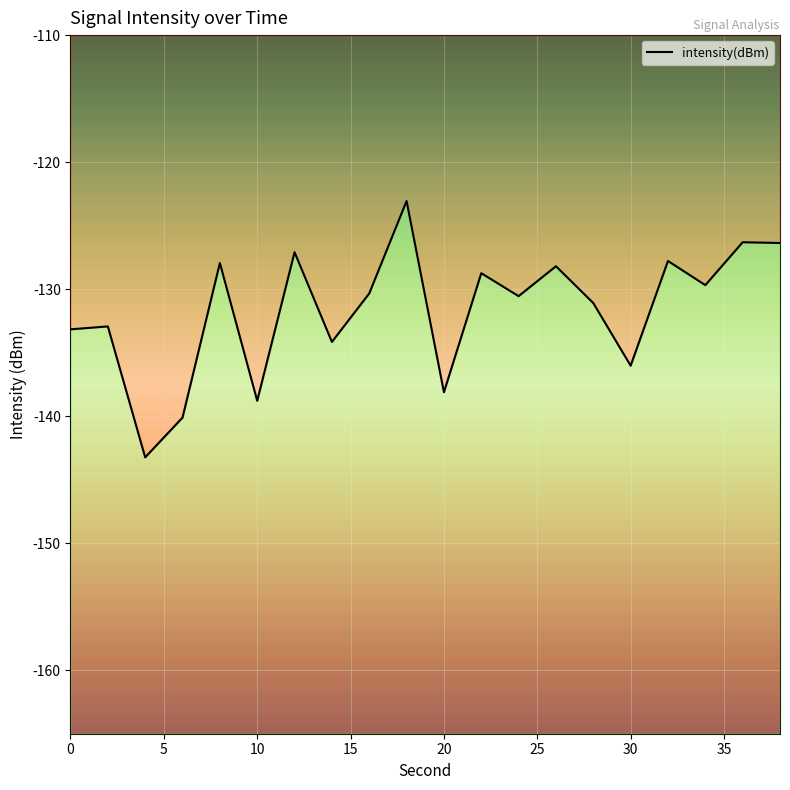

How many points are lower than both their immediate neighbors (excluding endpoints)?

7